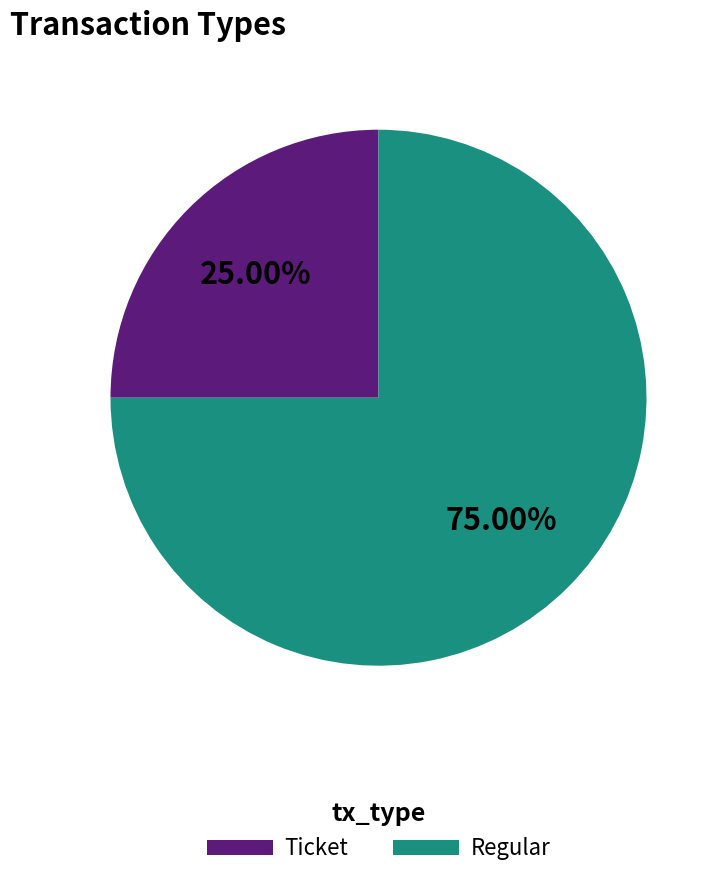

To the nearest percent, what portion does Regular represent?

75%